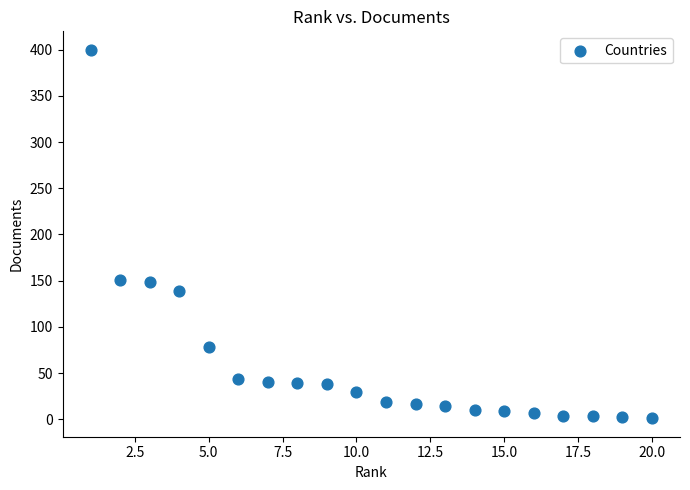

What is the range of Y values (max minus min)?

399